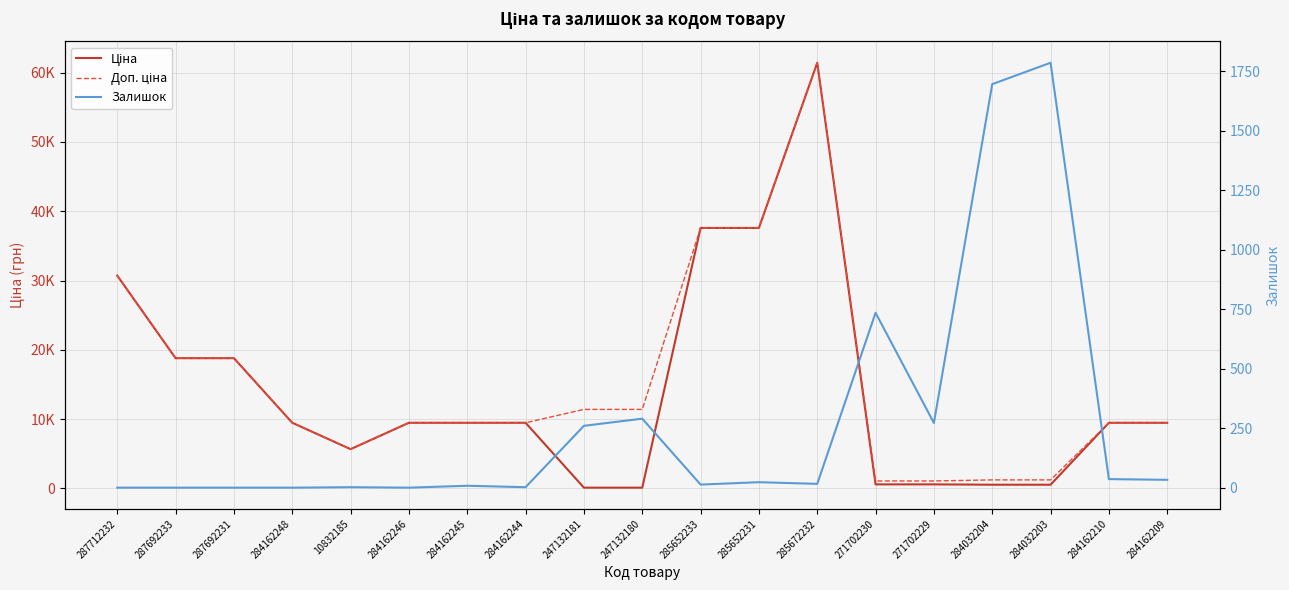

Reading left to right, transcribe all the data shown in this chart.

Ціна: 30717.1	18796.8	18796.8	9480.1	5673.8	9480.1	9480.1	9480.1	114.1	114.1	37593.6	37593.6	61434.3	589.9	589.9	539.0	539.0	9480.1	9480.1
Доп. ціна: 30717.1	18796.8	18796.8	9480.1	5673.8	9480.1	9480.1	9480.1	11410.0	11410.0	37593.6	37593.6	61434.3	1081.7	1081.7	1235.4	1235.4	9480.1	9480.1
Залишок: 0.0	0.0	0.0	0.0	2.0	0.0	8.0	2.0	260.0	290.0	13.0	23.0	16.0	735.0	272.0	1696.0	1786.0	36.0	33.0